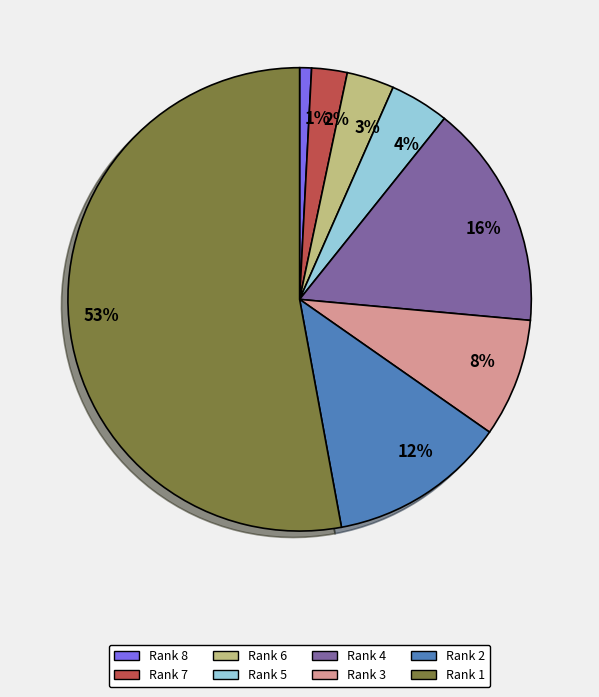

To the nearest percent, what is the difference between the Rank 6 and Rank 8 slice percentages?

2%